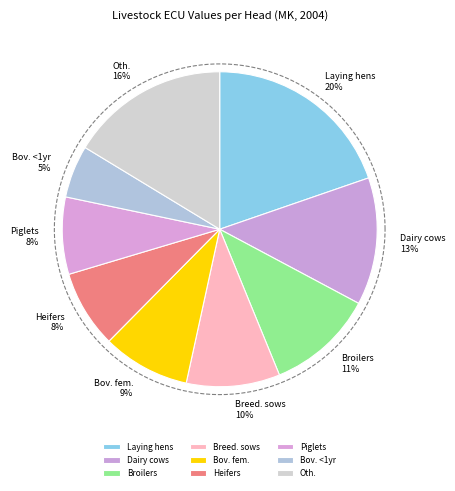

Is it true that Poultry - broilers is 1% of the pie?

False